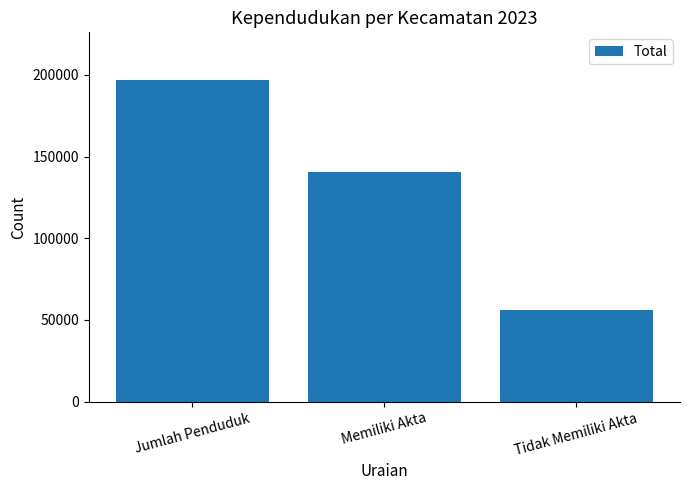

Reading right to left, list all the values displayed in this chart.

Tidak Memiliki Akta=55973	Memiliki Akta=140593	Jumlah Penduduk=196566